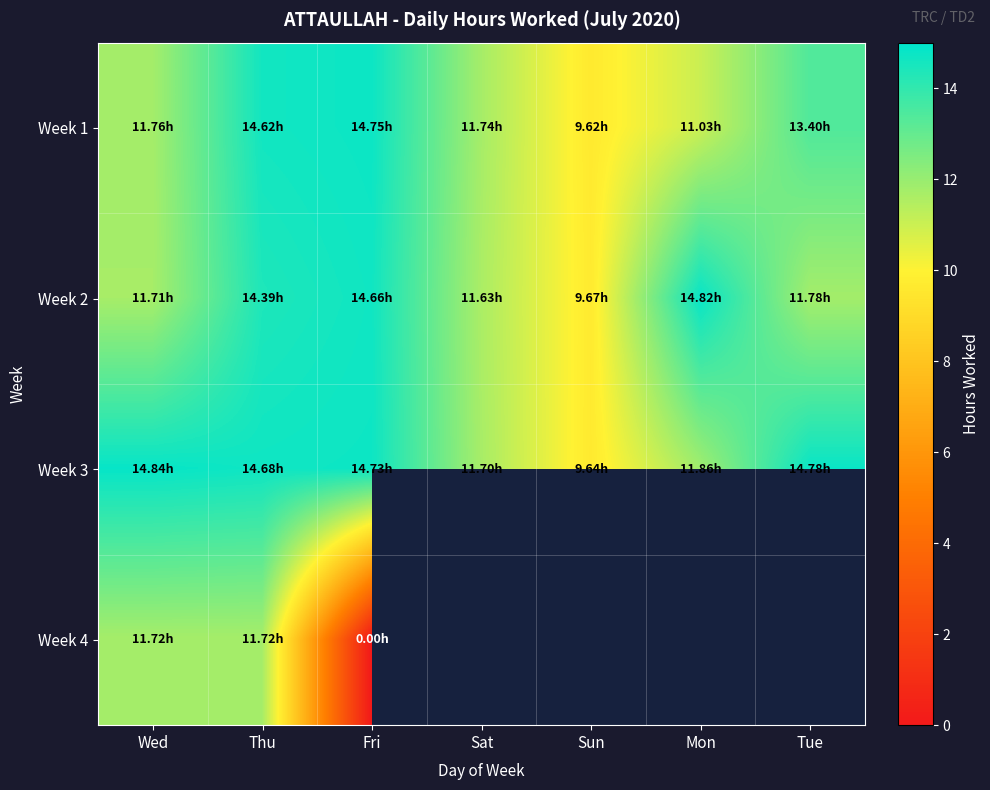

Which category has the lowest value across all series?

Fri